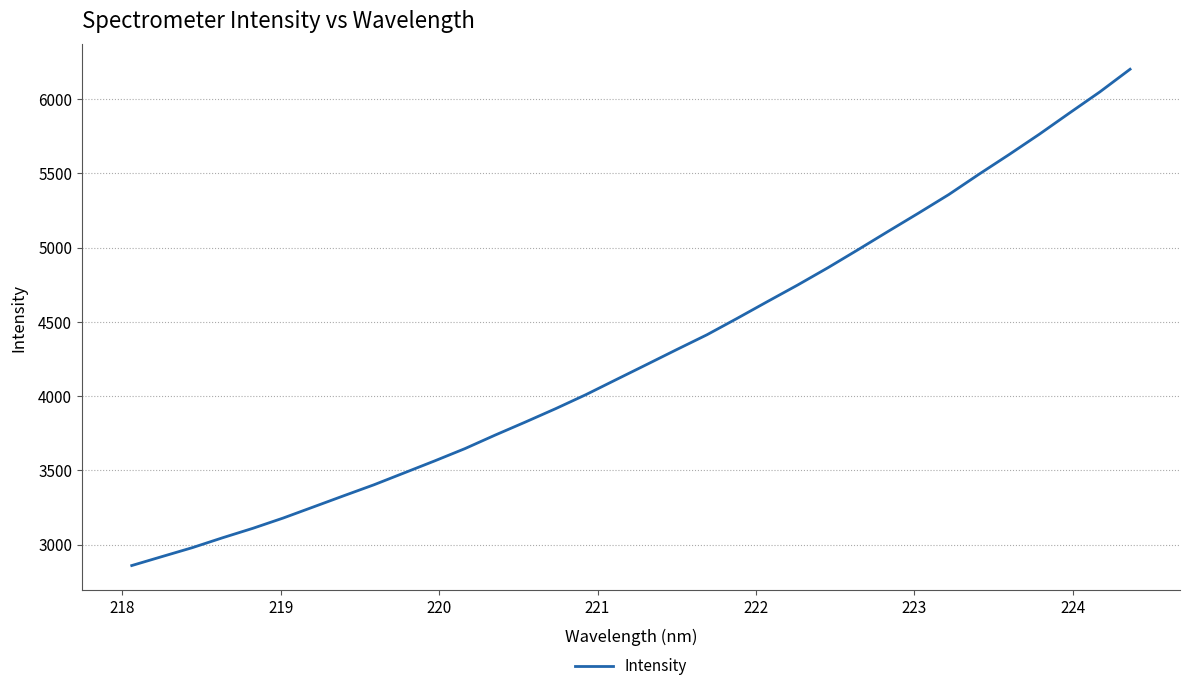

What is the greatest value displayed?

6202.3